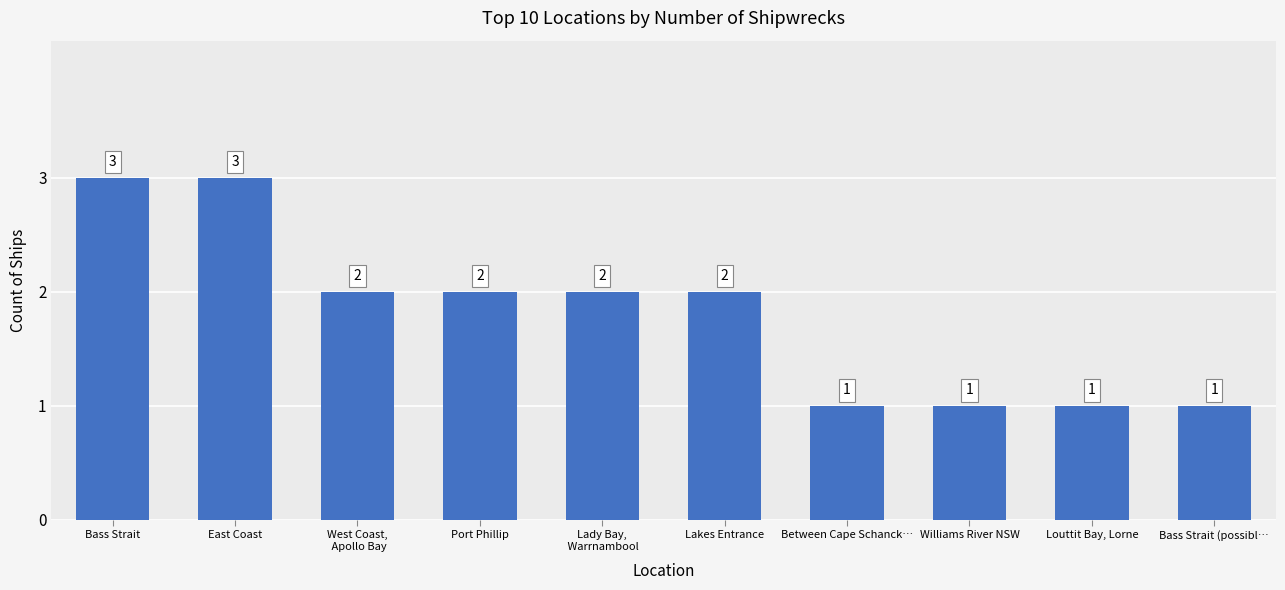

How many values are between 1 and 2?

8